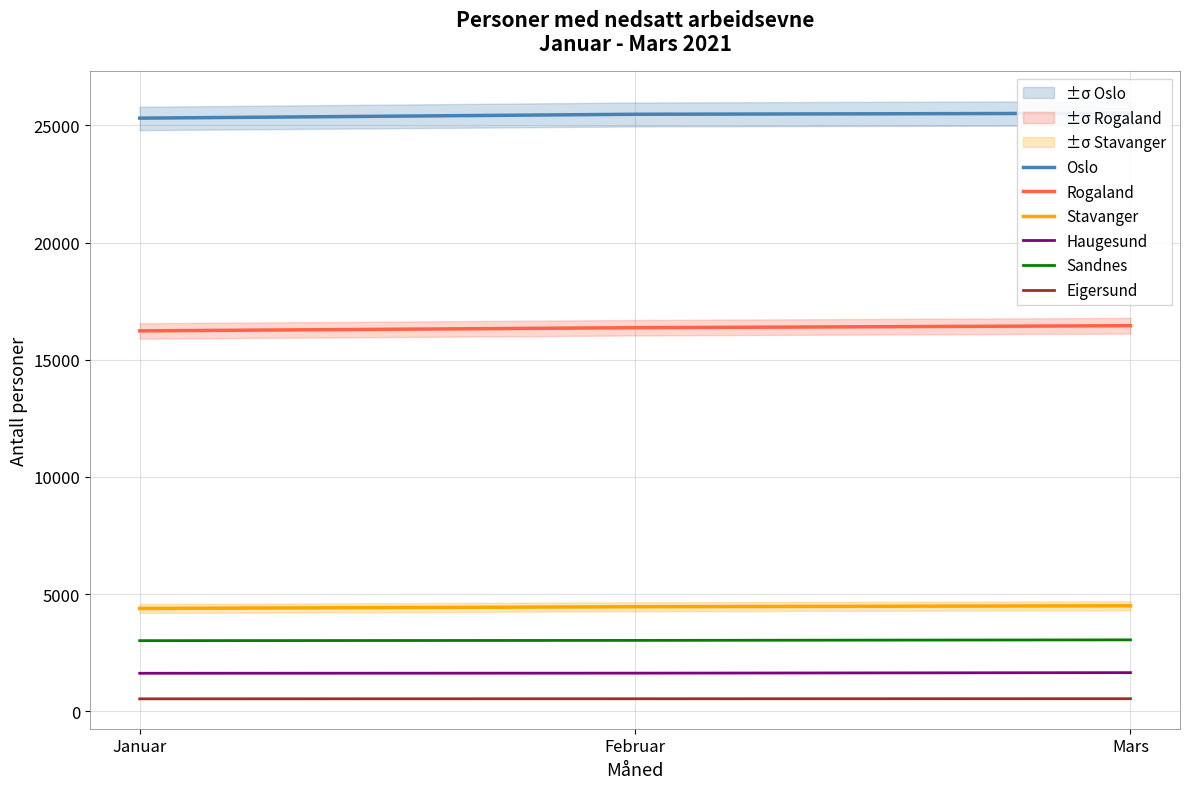

What is the difference between the Rogaland values at Mars and Januar?

220